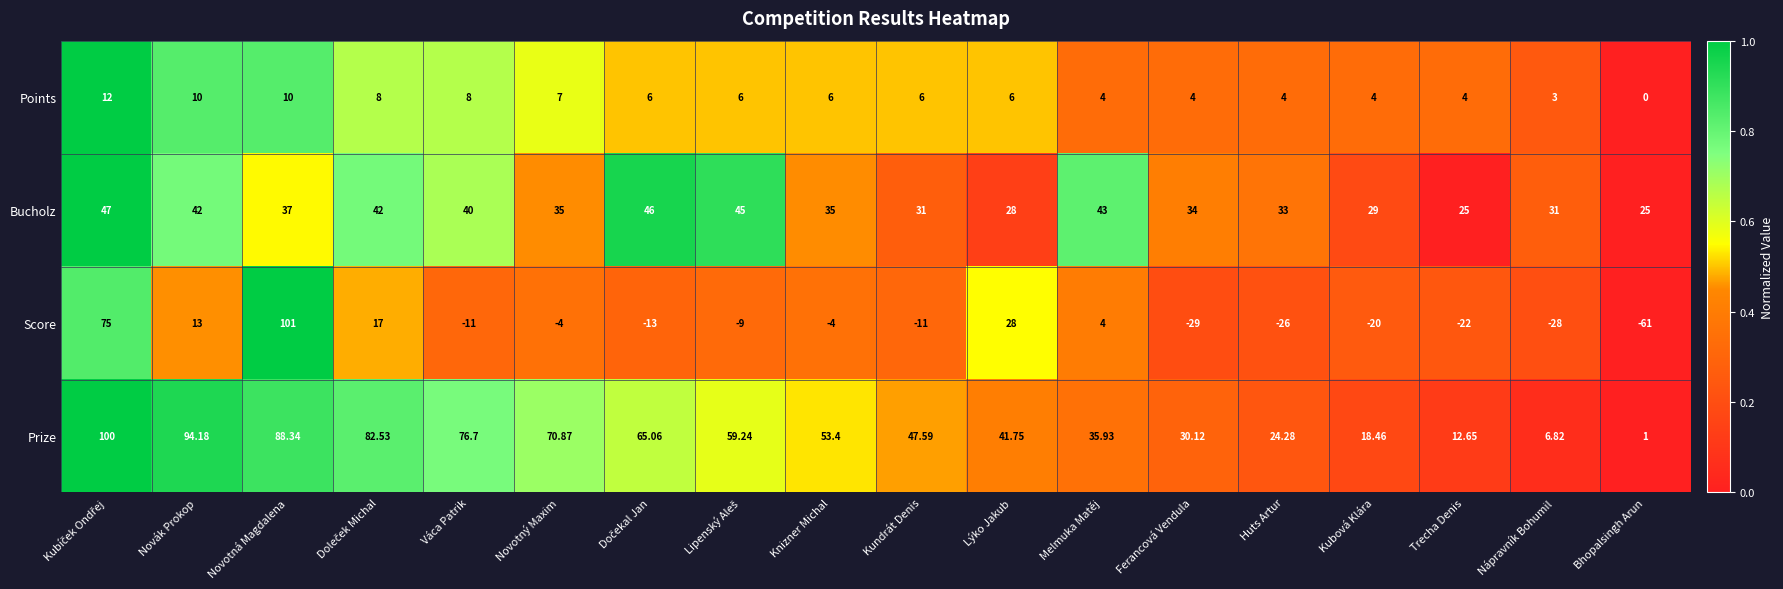

Which series has the widest spread of values?

Score